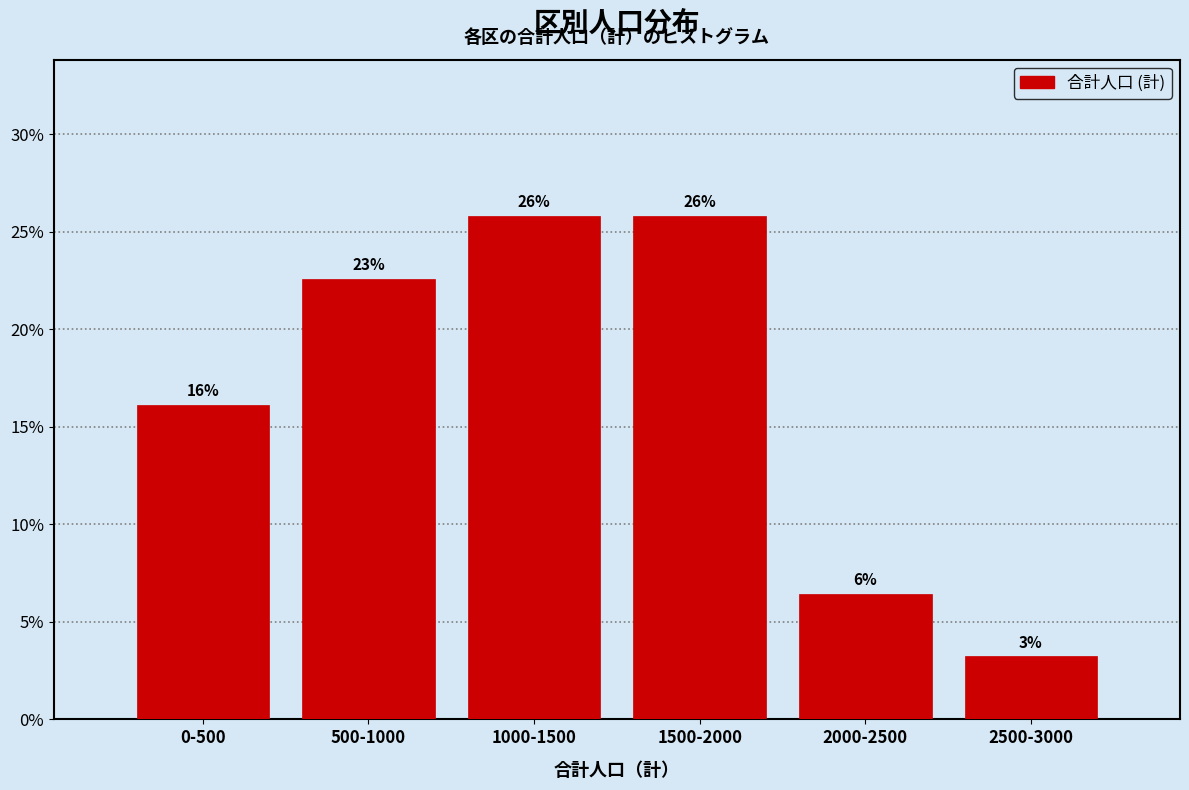

How many bars are there in total?

6